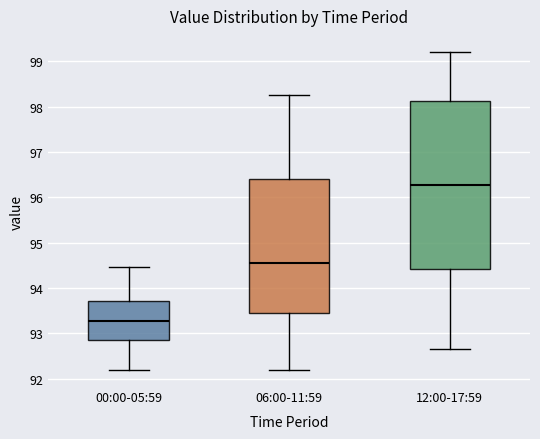

Which box is the tallest, from its lower edge to its upper edge?

12:00-17:59